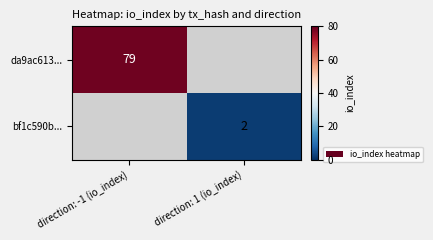

The value of da9ac613... at direction: -1 (io_index) is 79. True or false?

True